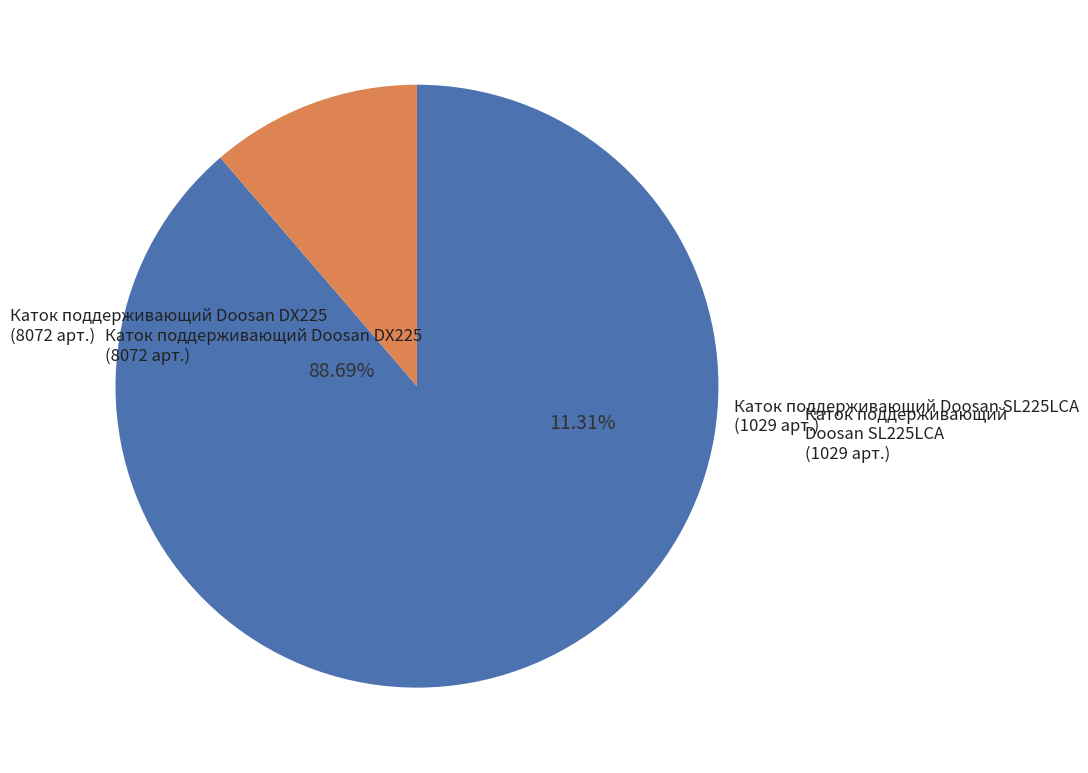

Which slice is the smallest?

Каток поддерживающий Doosan SL225LCA